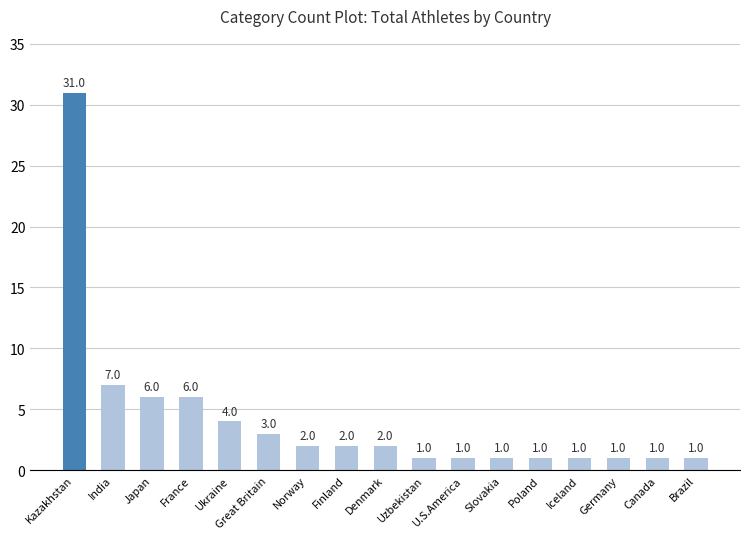

Reading right to left, what are all the values shown in this chart?

1	1	1	1	1	1	1	1	2	2	2	3	4	6	6	7	31